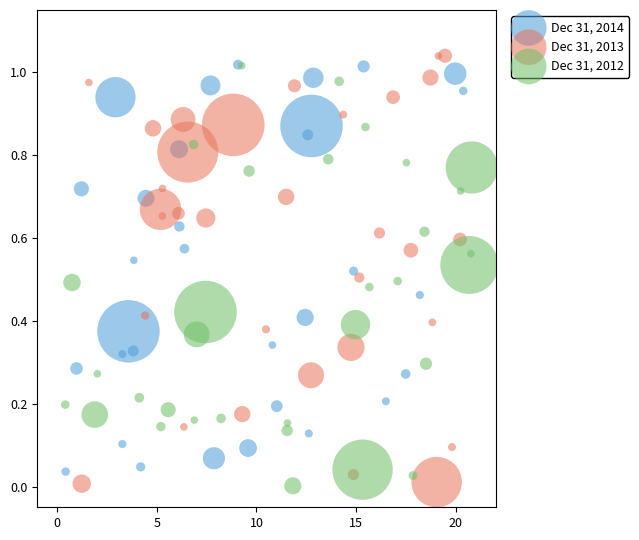

Which series has the largest Y range (max minus min)?

Dec 31, 2013